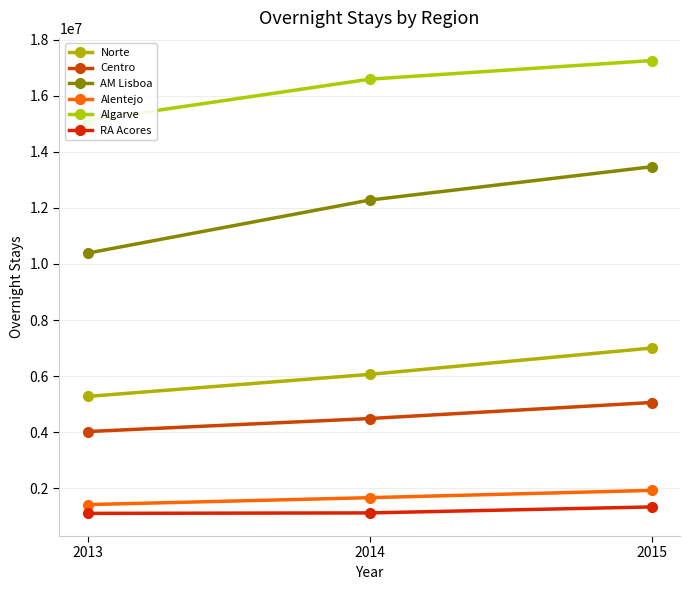

Between 2014 and 2015, which is larger?

2015